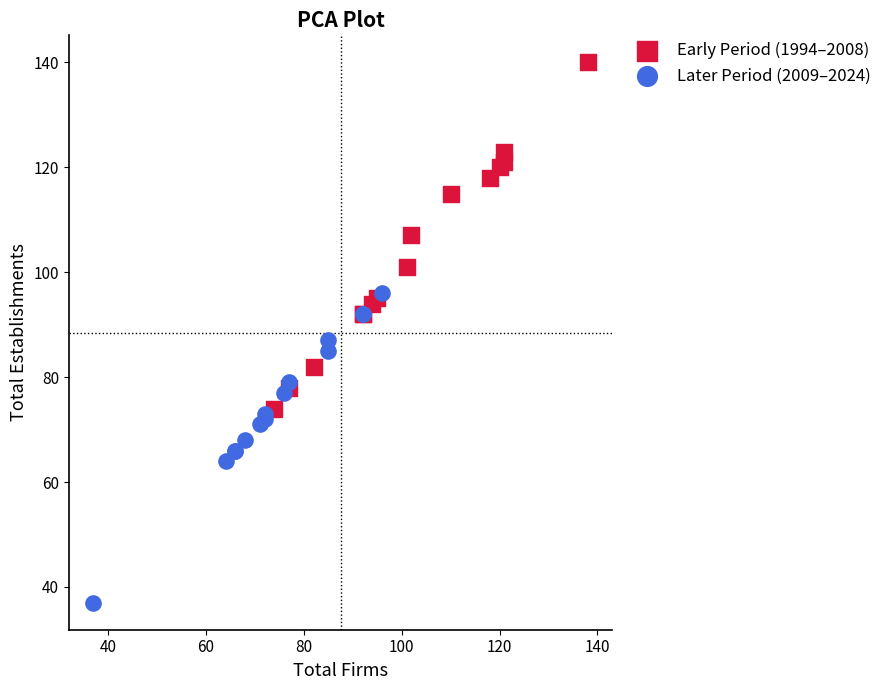

Which series reaches the minimum Y coordinate?

Later Period (2009–2024)